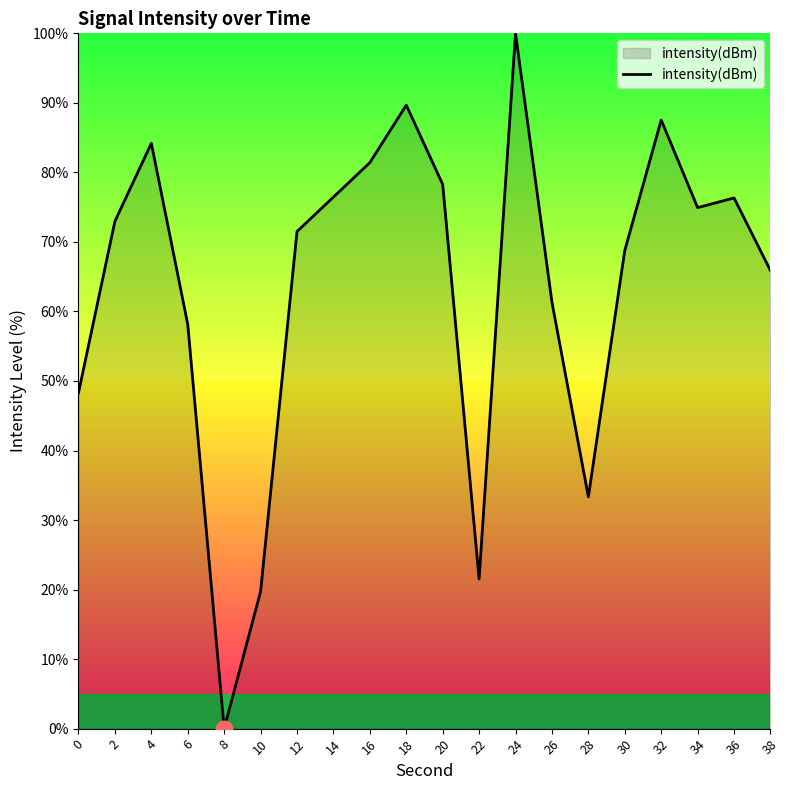

How many values are above zero?

19